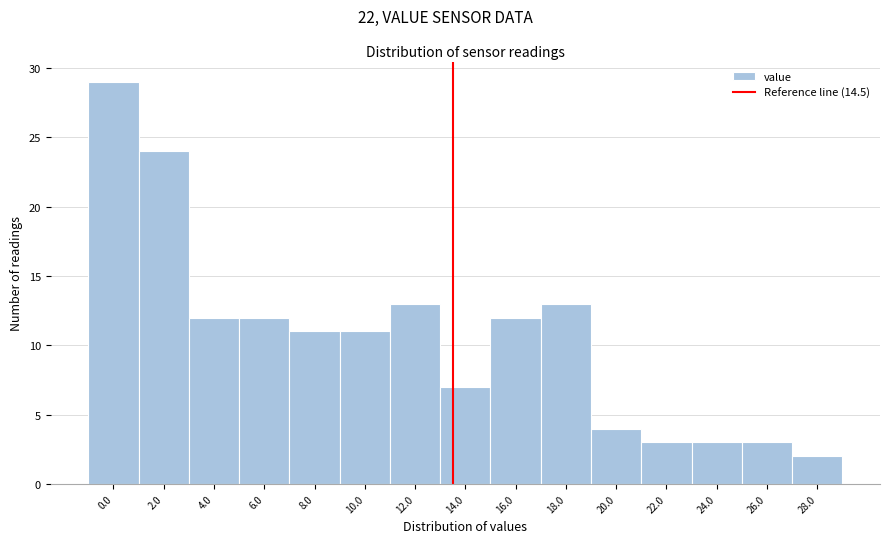

Reading right to left, extract all data points from this chart.

2	3	3	3	4	13	12	7	13	11	11	12	12	24	29